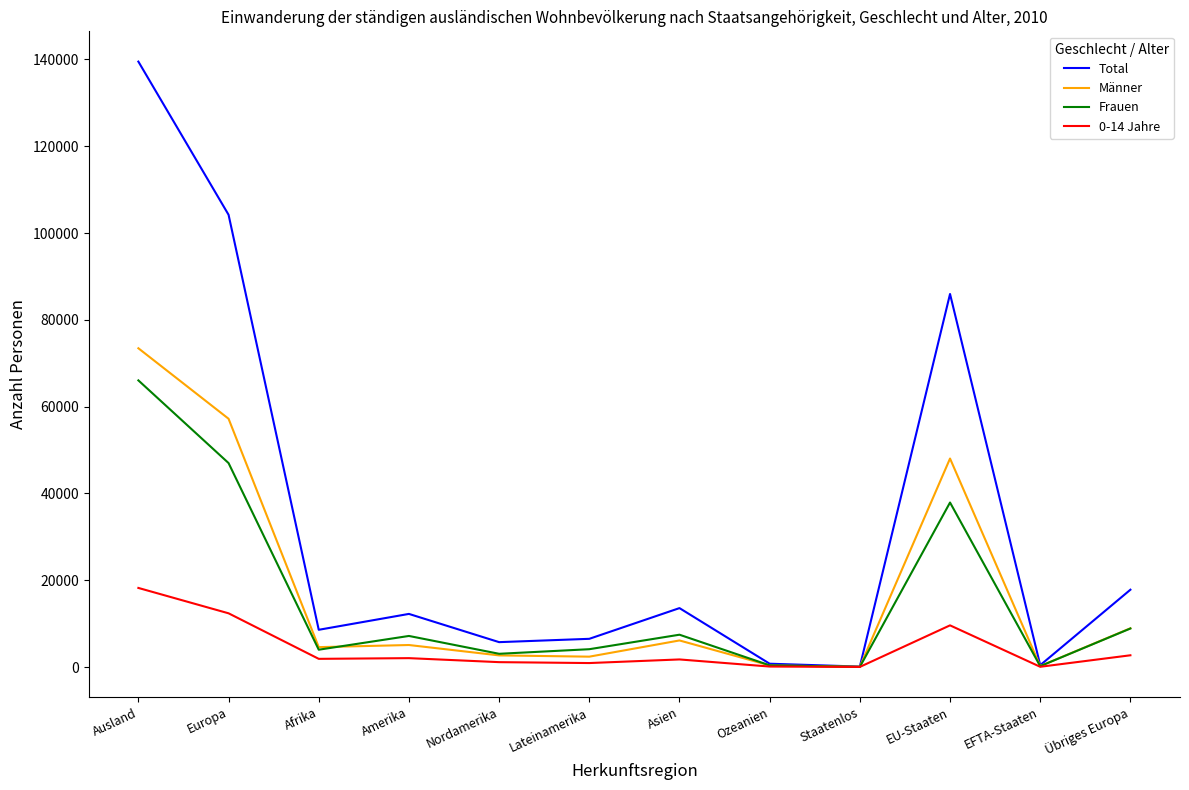

At which category does the chart reach its peak across all series?

Ausland